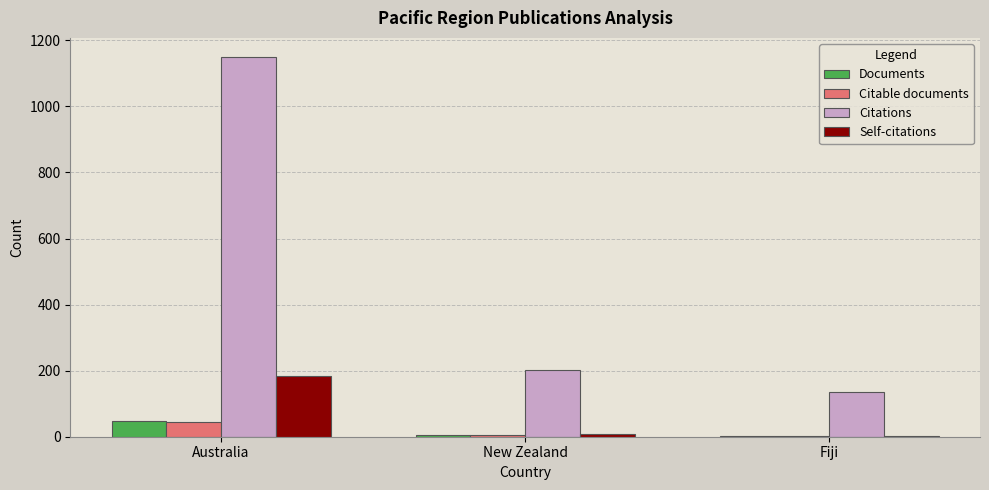

At which label does Self-citations first exceed 8?

Australia